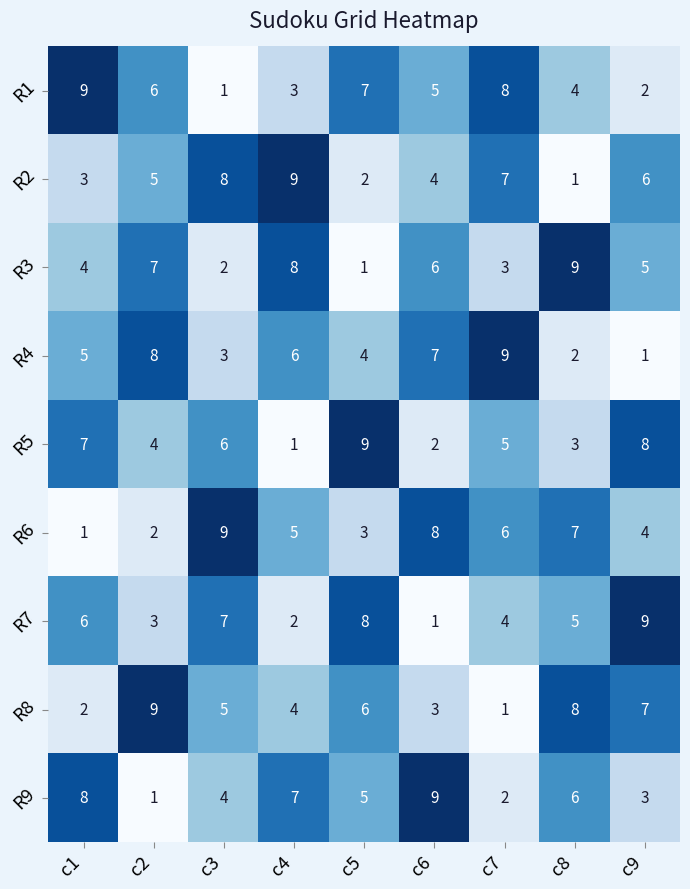

At how many categories does at least one series exceed 6?

9